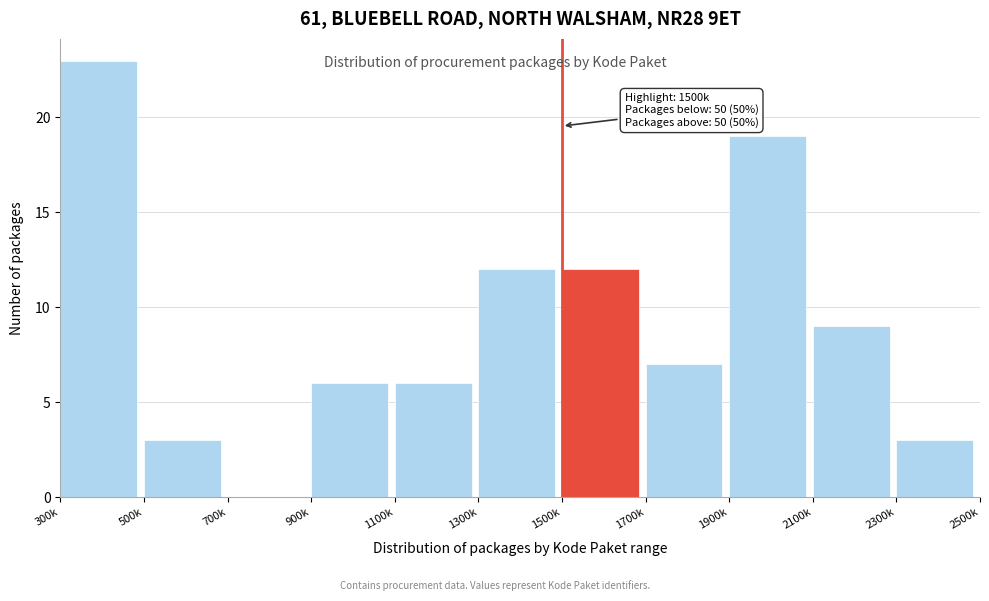

Reading left to right, transcribe all the data shown in this chart.

300k=23	500k=3	700k=0	900k=6	1100k=6	1300k=12	1500k=12	1700k=7	1900k=19	2100k=9	2300k=3